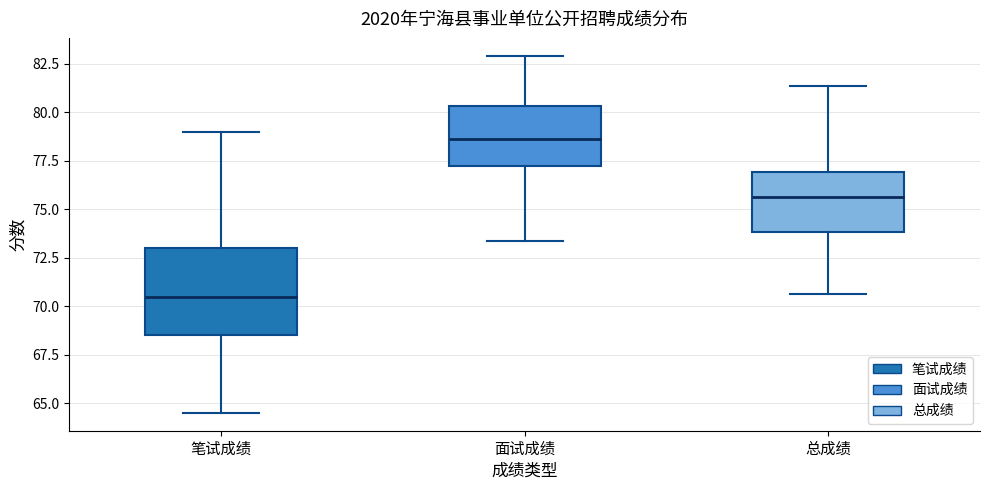

Reading left to right, read every box against the y-axis: the position of its median line, the range the box covers, and the ends of its whiskers. The values are not printed on the chart, so give them approximately, as read against the axis.

笔试成绩: median 70.5, box 68.5 to 73.0, whiskers 64.5 to 79.0
面试成绩: median 78.5, box 77.5 to 80.5, whiskers 73.5 to 83.0
总成绩: median 75.5, box 74.0 to 77.0, whiskers 70.5 to 81.5